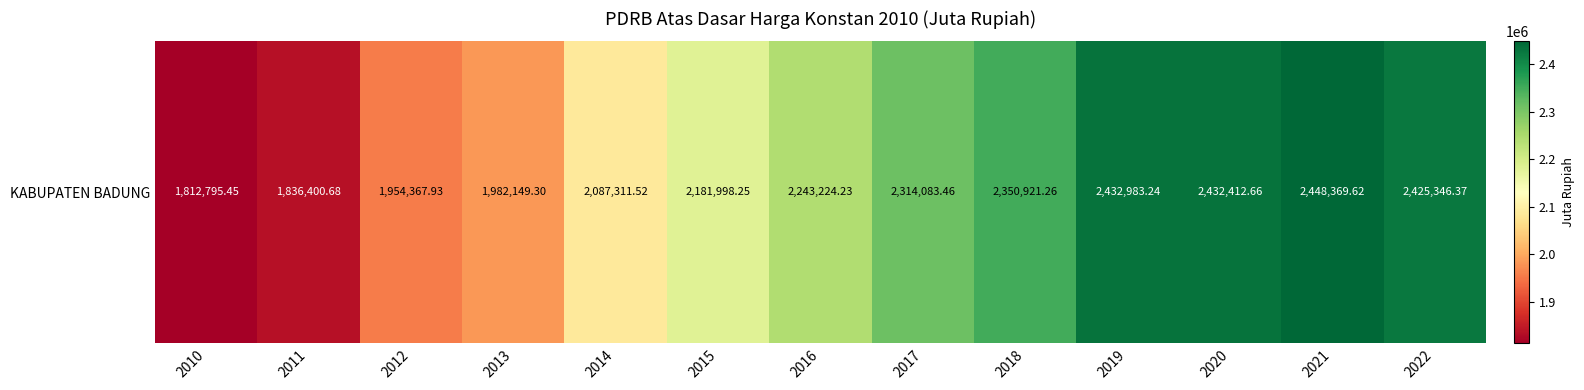

Where is the data nearest to the value 2130582?

2014